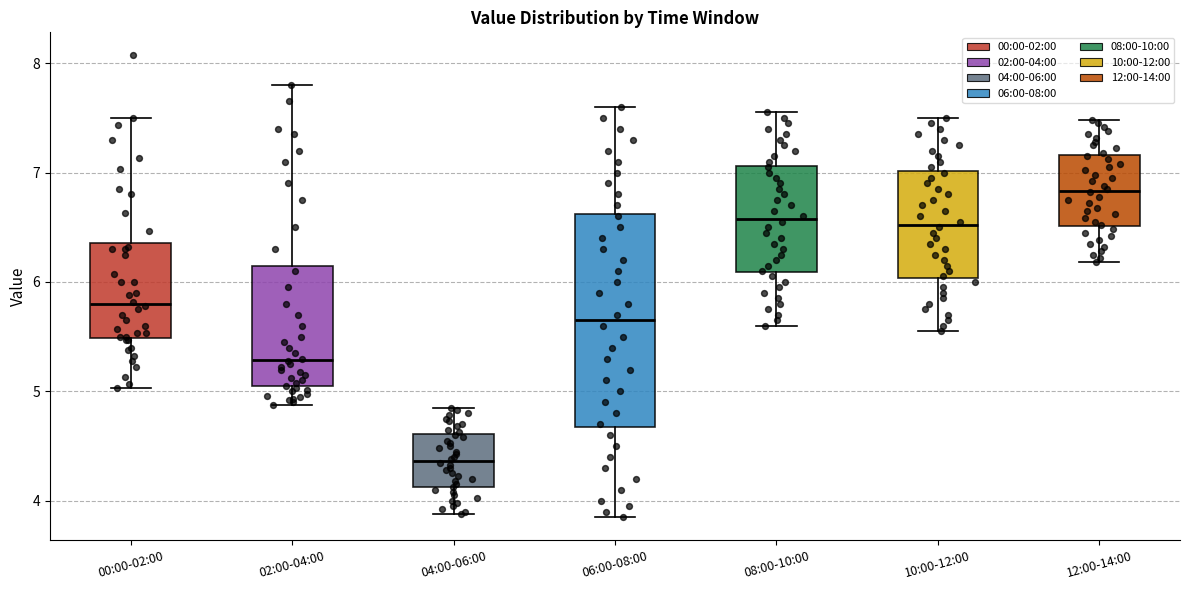

Reading left to right, transcribe this box plot: for each box, give where its median line is, the range the box spans, and where its two whiskers end, as read against the y-axis. The values are not printed on the chart, so give them approximately, as read against the axis.

00:00-02:00: median 5.8, box 5.5 to 6.4, whiskers 5.0 to 7.5
02:00-04:00: median 5.3, box 5.0 to 6.2, whiskers 4.9 to 7.8
04:00-06:00: median 4.4, box 4.1 to 4.6, whiskers 3.9 to 4.9
06:00-08:00: median 5.7, box 4.7 to 6.6, whiskers 3.9 to 7.6
08:00-10:00: median 6.6, box 6.1 to 7.1, whiskers 5.6 to 7.6
10:00-12:00: median 6.5, box 6.0 to 7.0, whiskers 5.6 to 7.5
12:00-14:00: median 6.8, box 6.5 to 7.2, whiskers 6.2 to 7.5